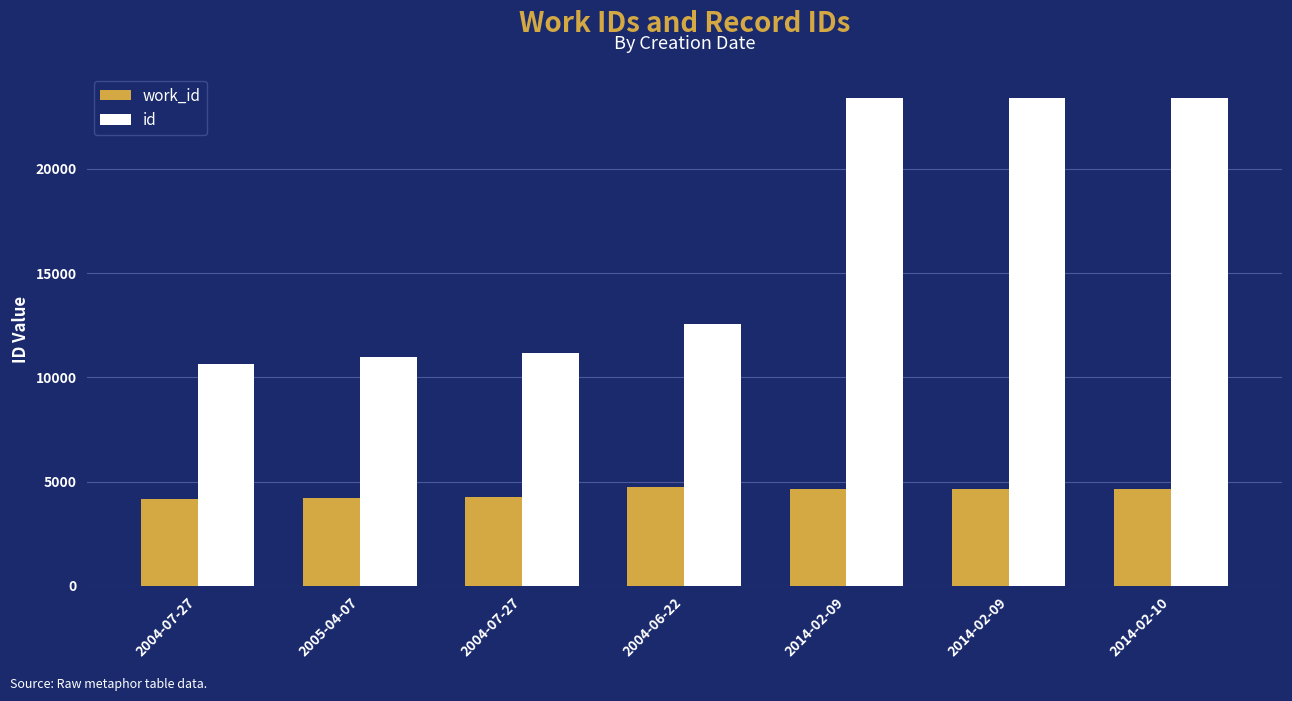

Rank the series by their maximum value, from highest to lowest.

id, work_id